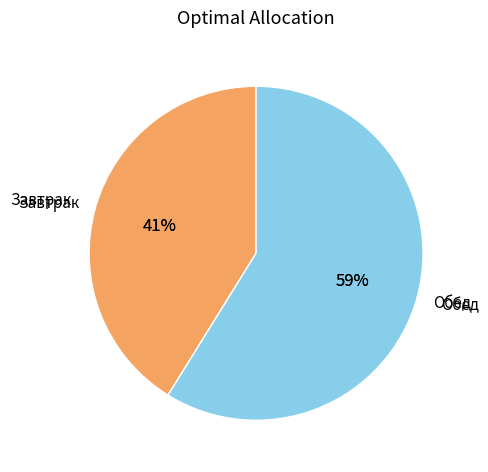

To the nearest percent, what portion does Завтрак represent?

41%